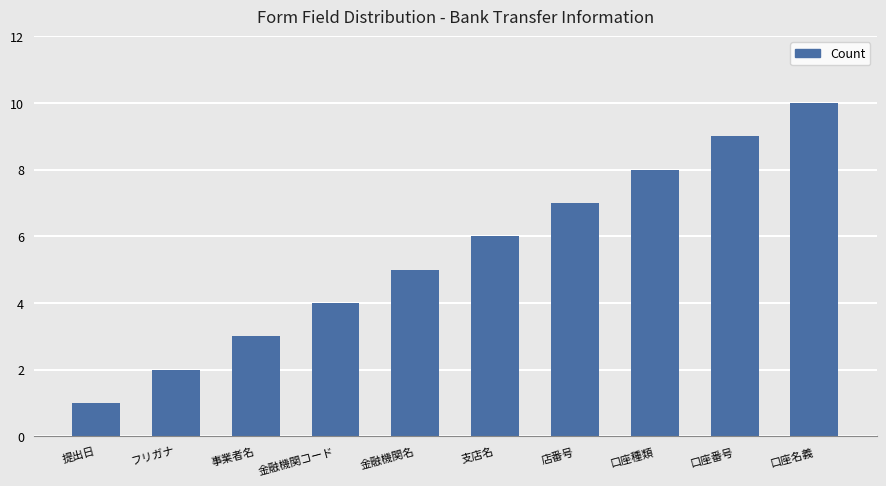

True or false: the data shows 1 at 店番号.

False